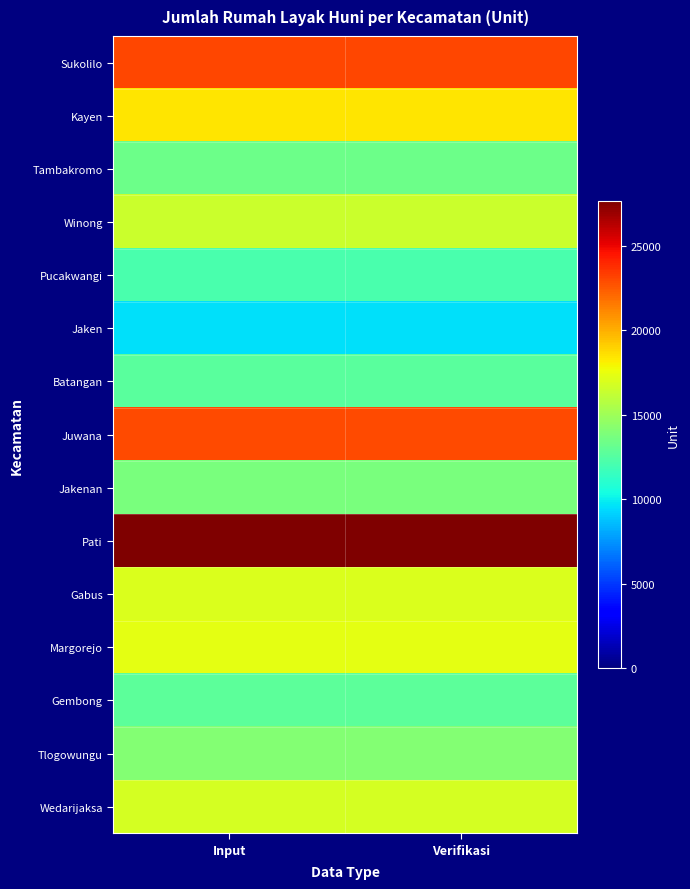

Which series has the largest total across all categories?

Pati